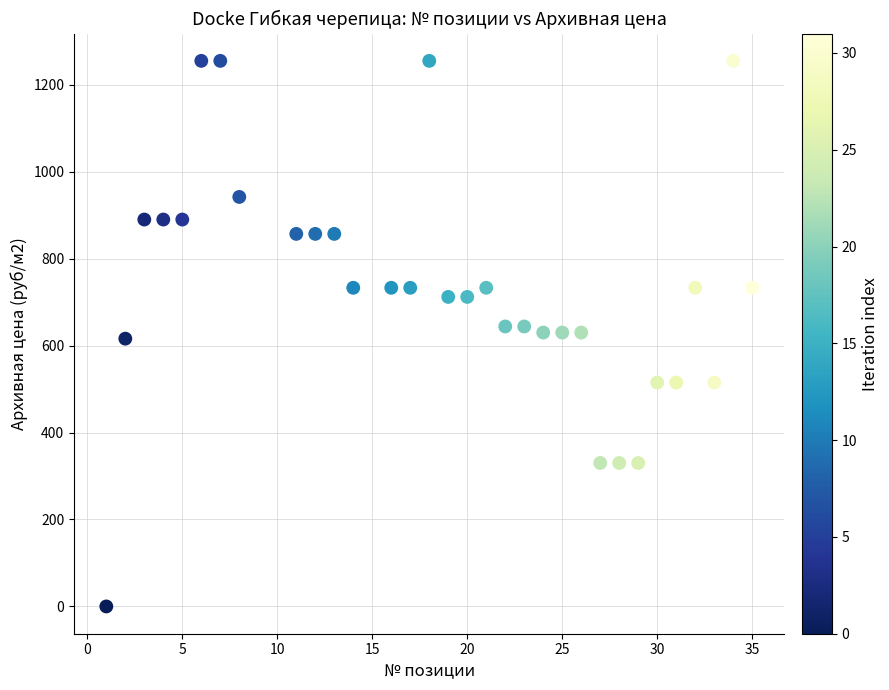

What is the range of X values (max minus min)?

34